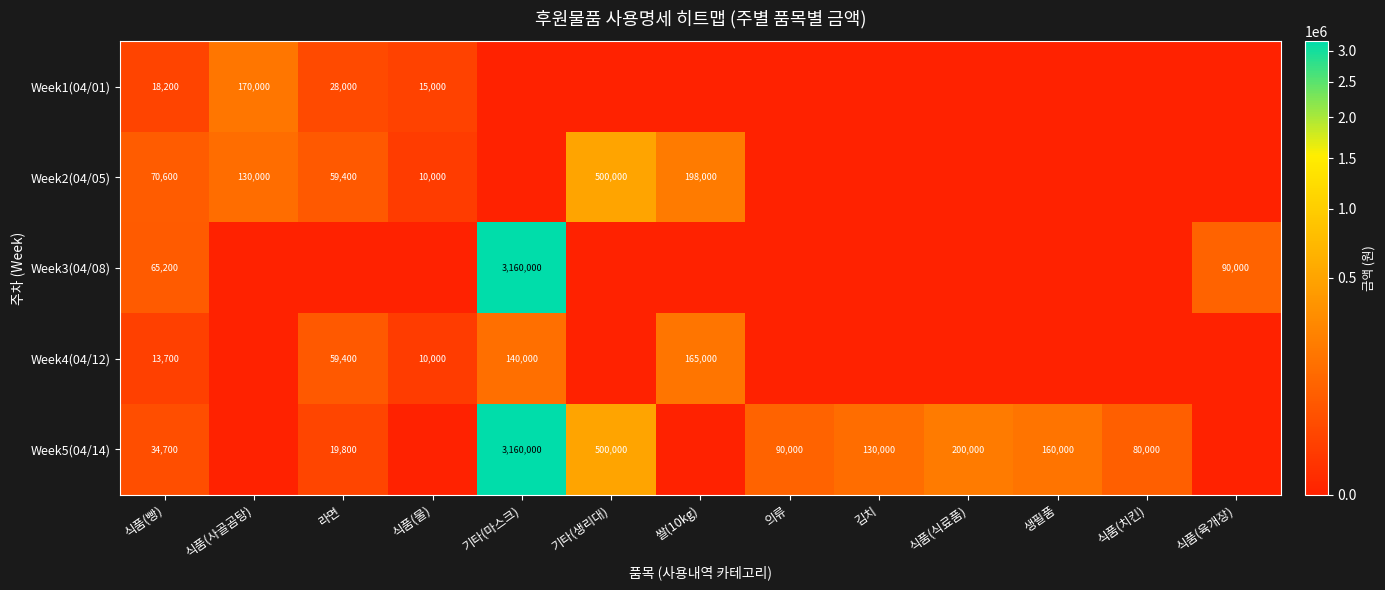

Between 라면 and 식품(육개장), which is larger?

라면